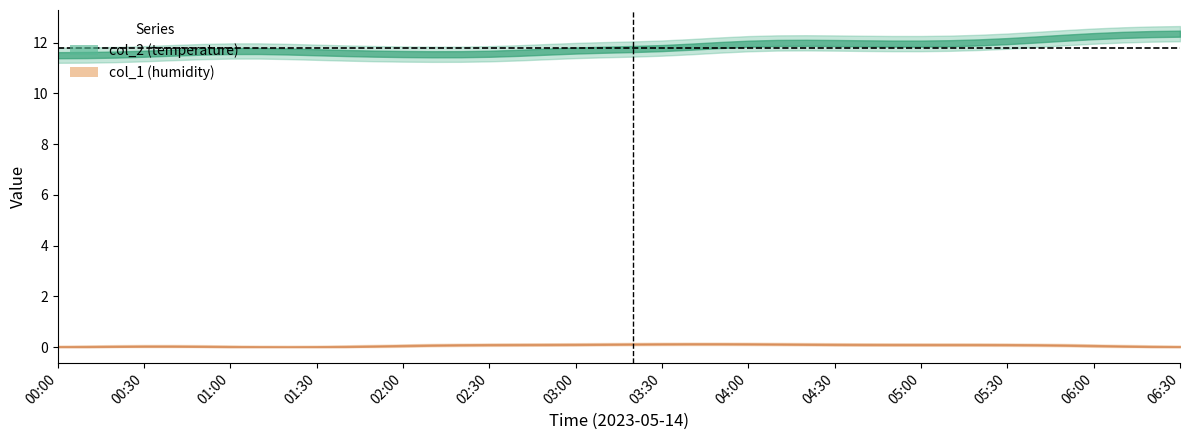

The col_2 series shows 18.2 at 2023/05/14 01:10. True or false?

False